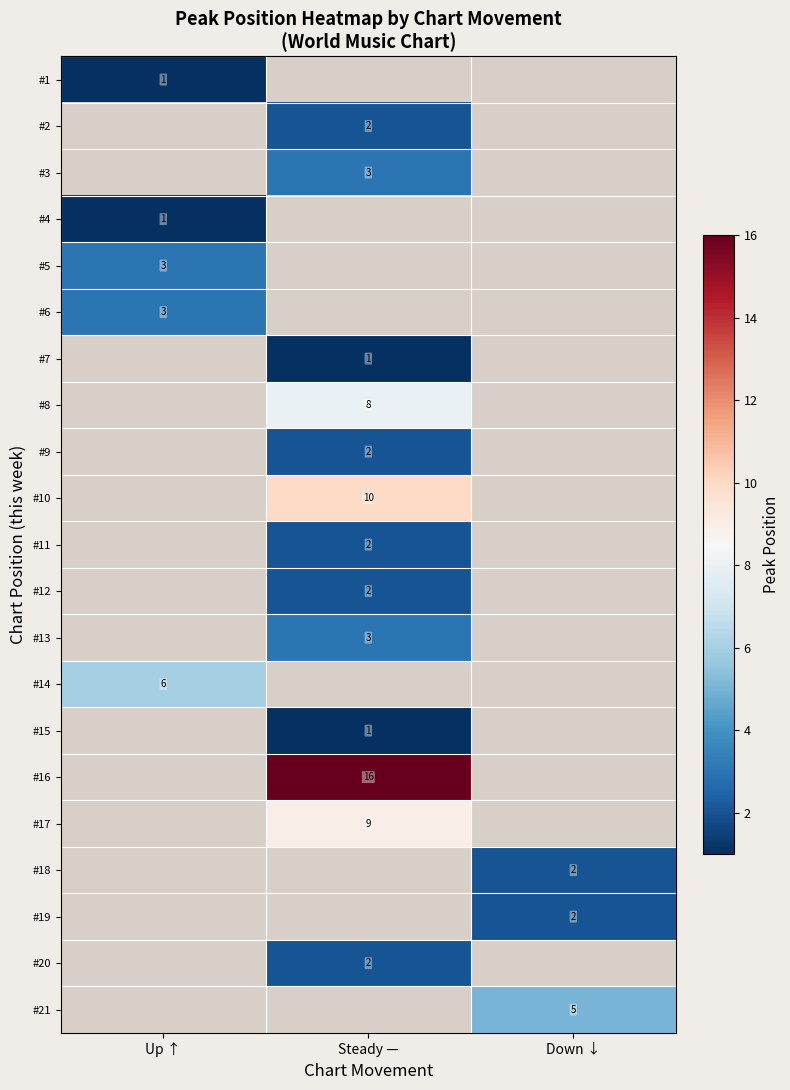

The value of #1 at Up ↑ is 1. True or false?

True